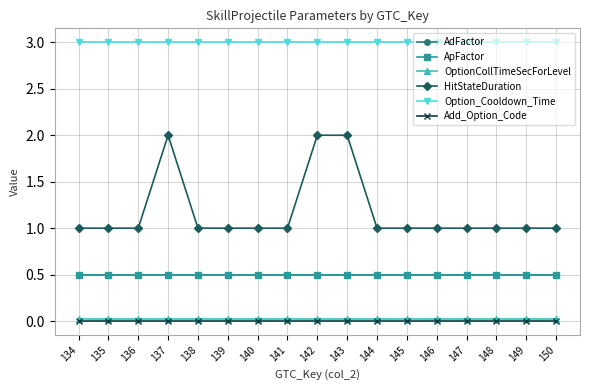

Does the chart have visible grid lines?

Yes